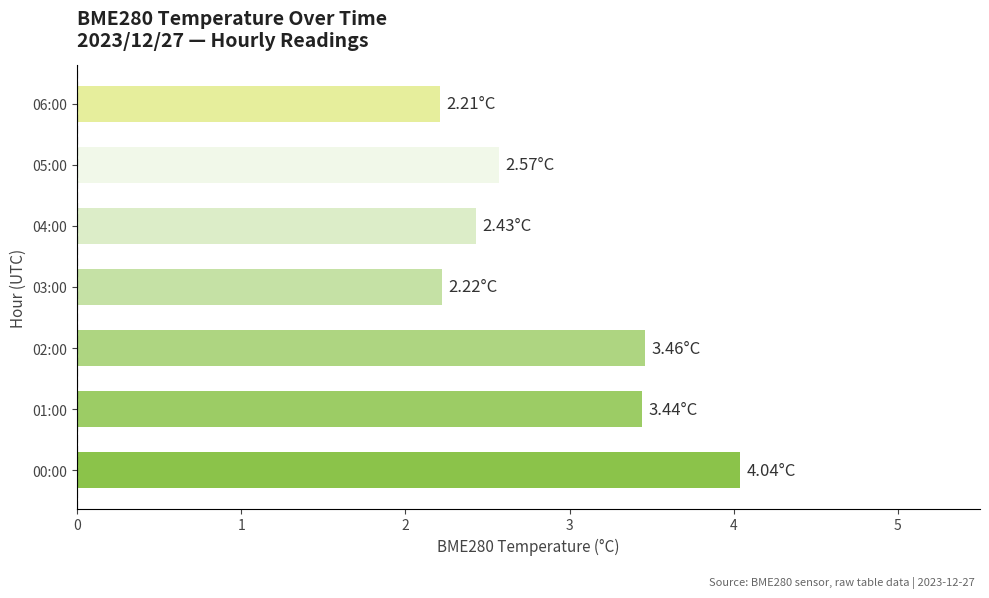

Which has a higher value, 03:00 or 04:00?

04:00